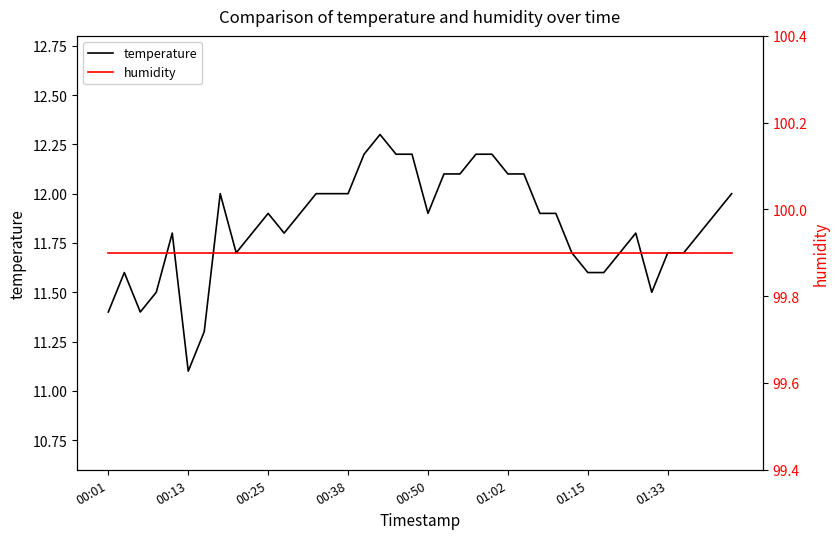

True or false: temperature and humidity cross at least once.

False